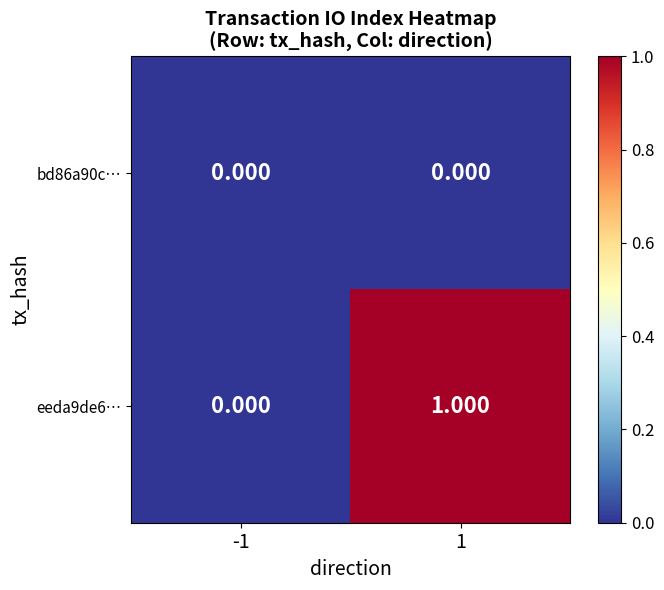

At 1, list the series in order from largest to smallest.

eeda9de6…, bd86a90c…